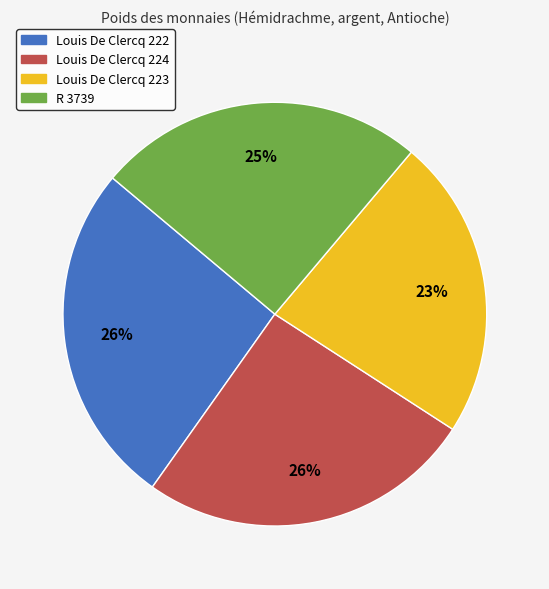

Is there a majority slice in this chart?

No